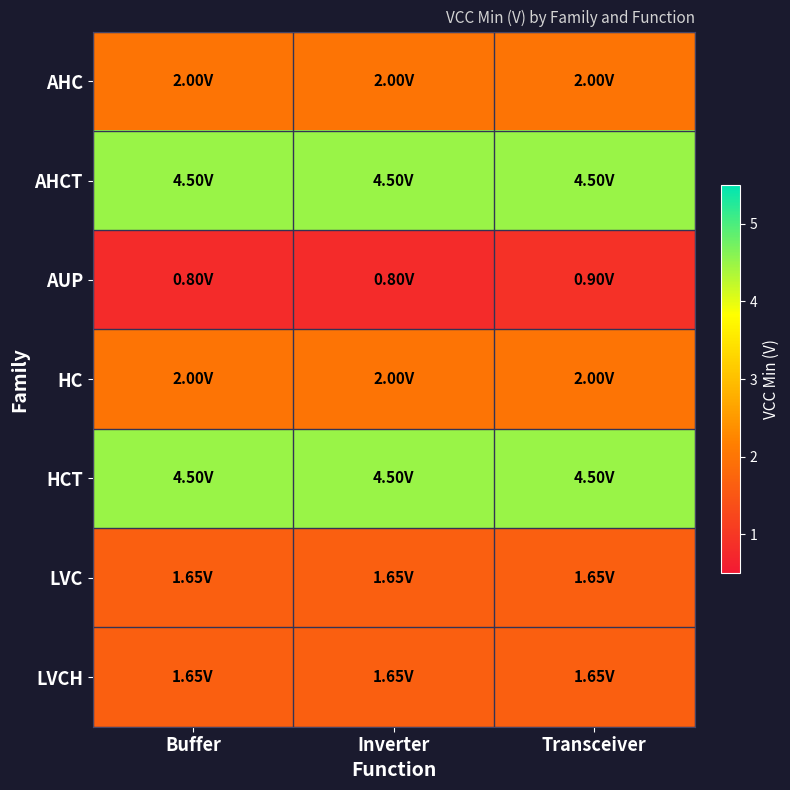

At how many categories does at least one series exceed 3?

3